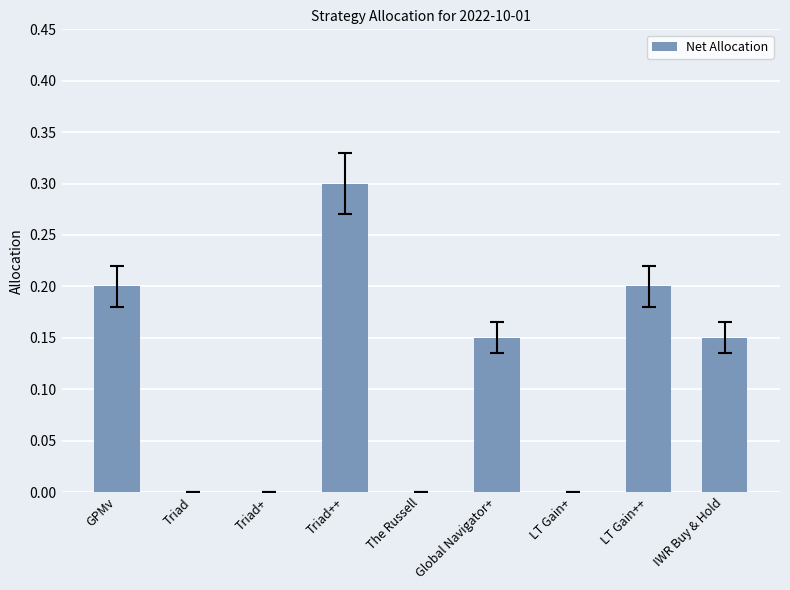

What is the difference between the values at The Russell and Triad++?

0.3